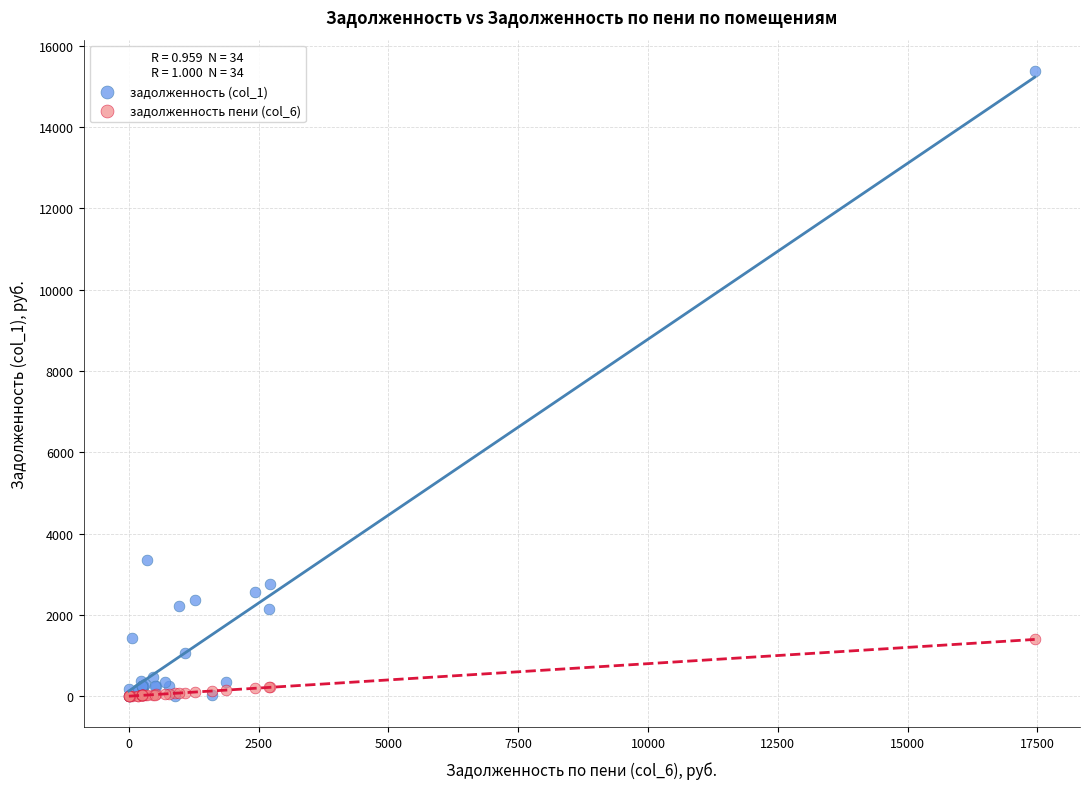

Which series contains the highest Y value?

задолженность (col_1)